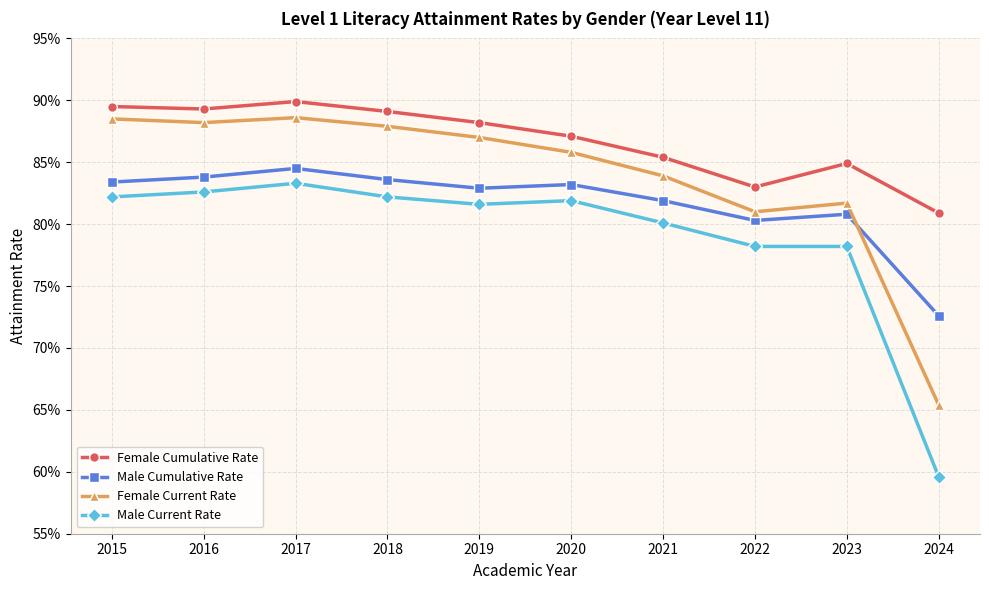

At 2023, list the series in order from largest to smallest.

Female Cumulative Rate, Female Current Rate, Male Cumulative Rate, Male Current Rate